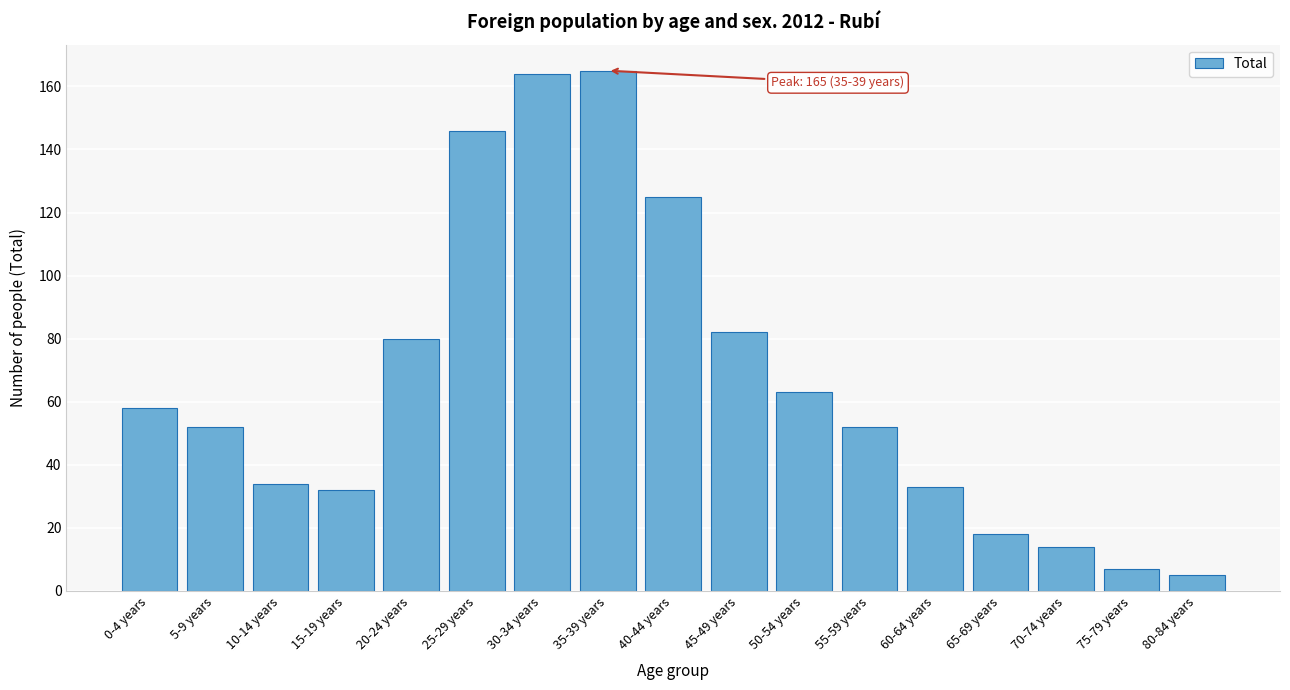

Reading left to right, what are all the values shown in this chart?

58	52	34	32	80	146	164	165	125	82	63	52	33	18	14	7	5